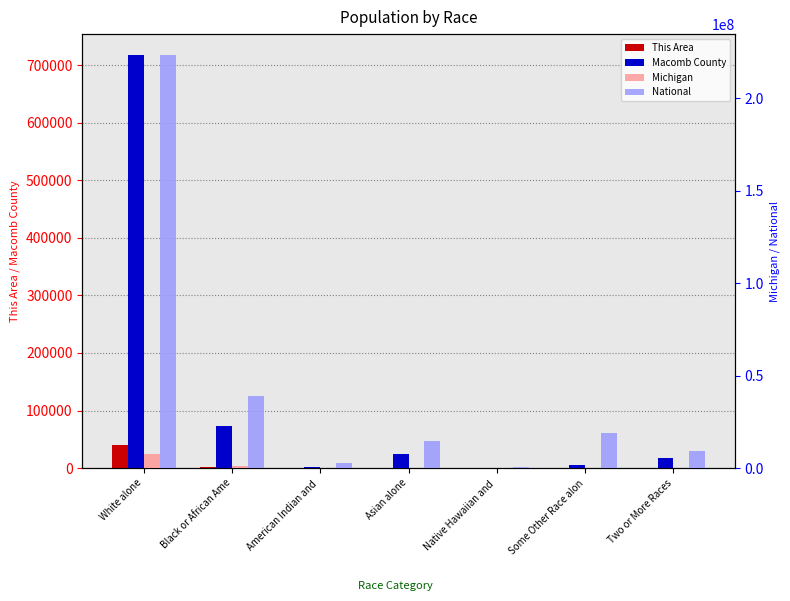

At which label is This Area closest to 19713?

Black or African Ame